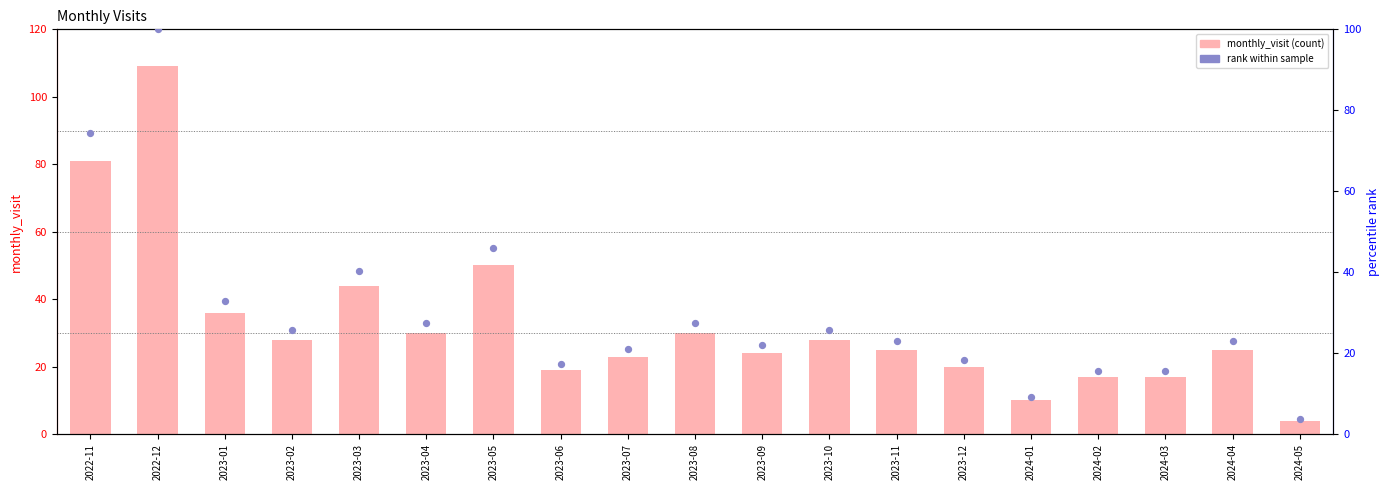

What is the total value across all series at 2024-02?

32.6